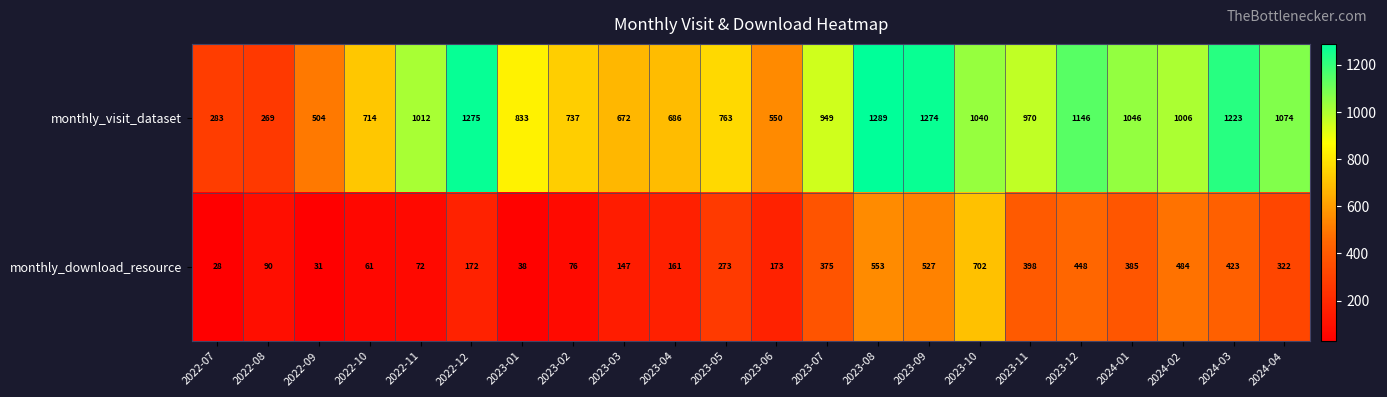

Rank the series at 2022-12 from highest to lowest value.

monthly_visit_dataset, monthly_download_resource